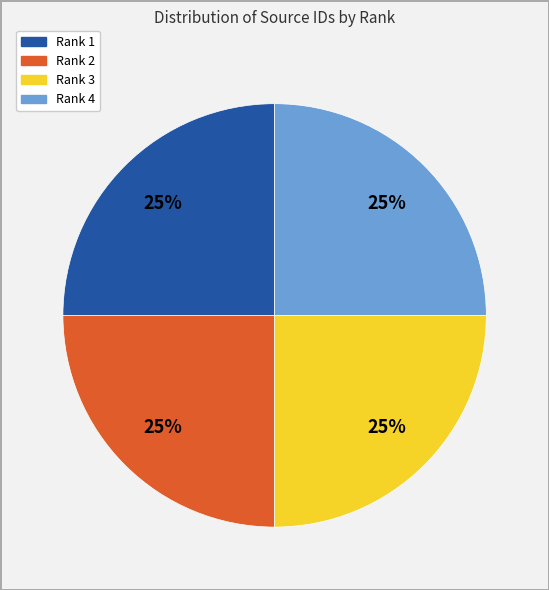

How many segments does this pie chart have?

4